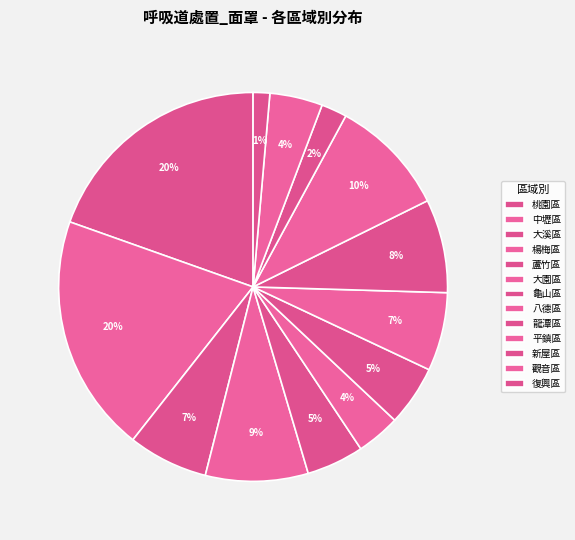

Does any single category account for the majority?

No